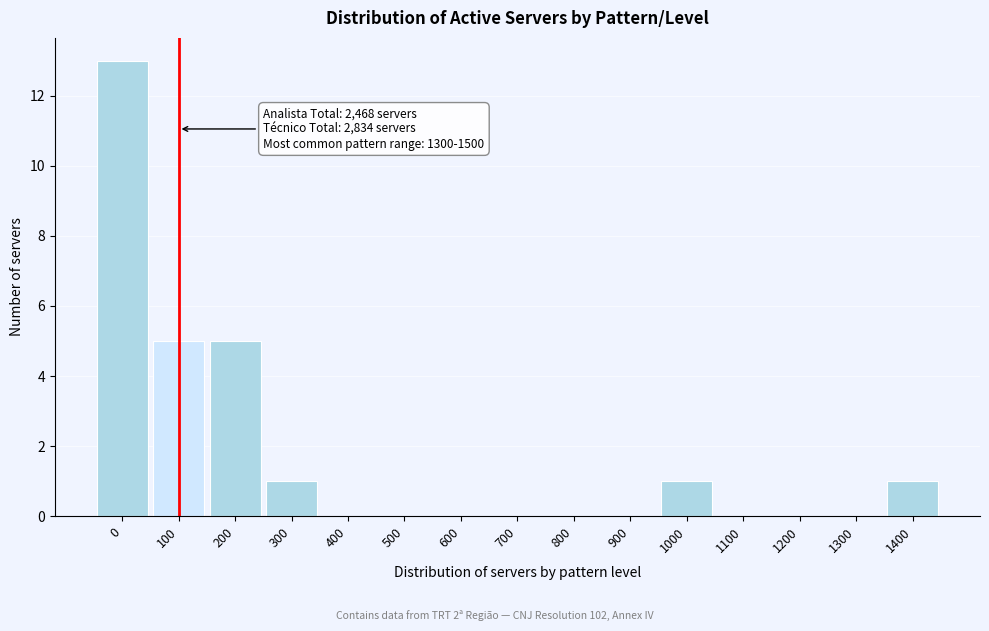

Reading right to left, extract all data points from this chart.

1400=1	1300=0	1200=0	1100=0	1000=1	900=0	800=0	700=0	600=0	500=0	400=0	300=1	200=5	100=5	0=13